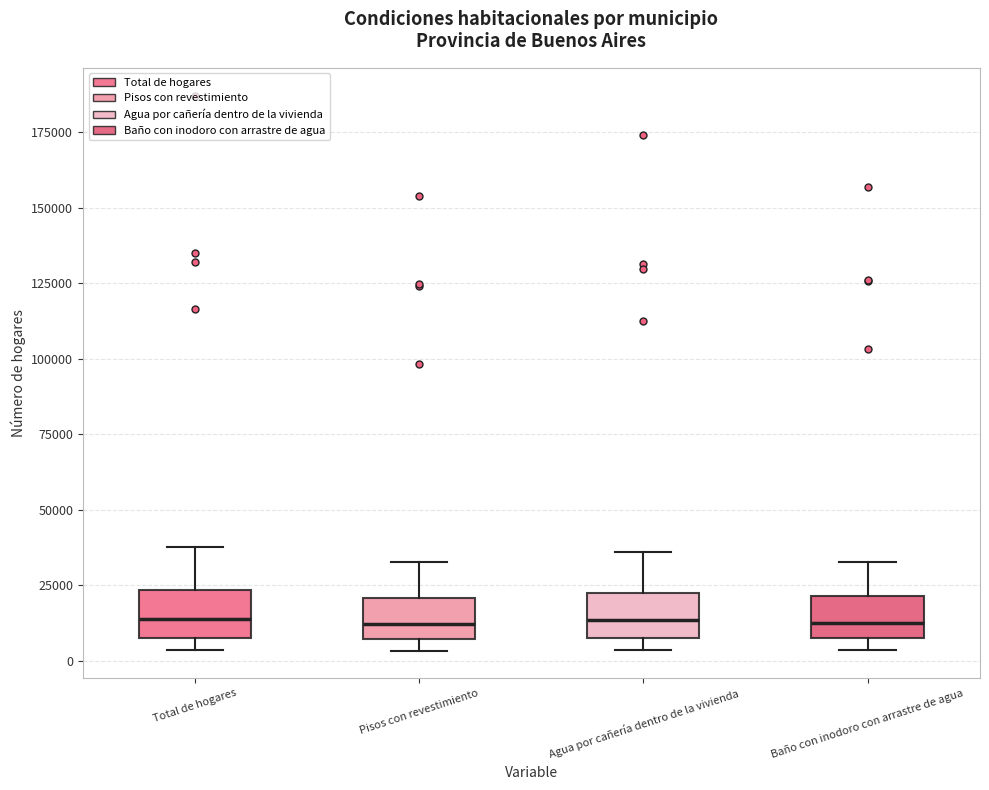

Reading left to right, read every box against the y-axis: the position of its median line, the range the box covers, and the ends of its whiskers. The values are not printed on the chart, so give them approximately, as read against the axis.

Total de hogares: median 15000, box 10000 to 25000, whiskers 5000 to 35000
Pisos con revestimiento: median 10000, box 5000 to 20000, whiskers 5000 (just below the box's lower edge) to 35000
Agua por cañería dentro de la vivienda: median 15000, box 10000 to 20000, whiskers 5000 to 35000
Baño con inodoro con arrastre de agua: median 10000, box 5000 to 20000, whiskers 5000 (just below the box's lower edge) to 30000